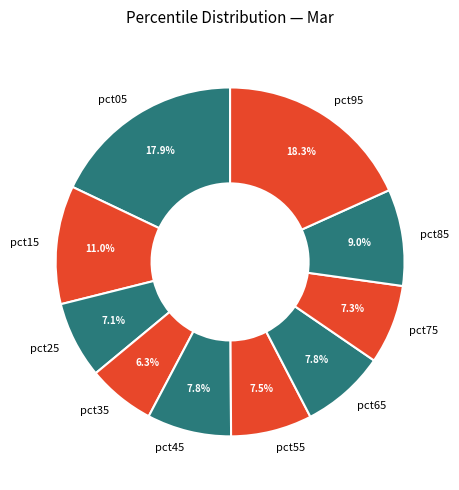

To the nearest percent, what is the average slice percentage?

10%